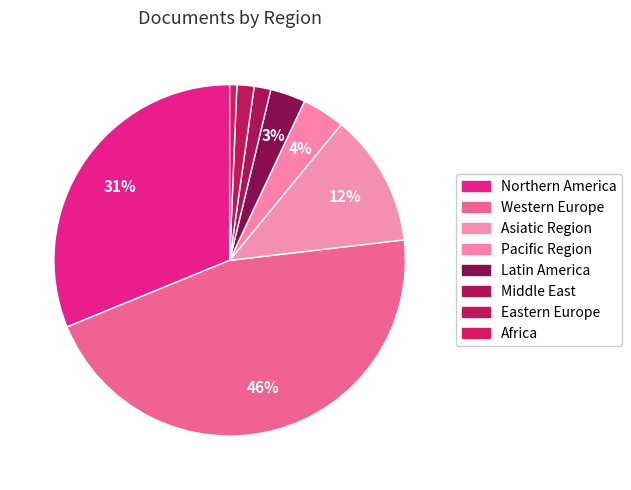

Which has a higher value, Eastern Europe or Western Europe?

Western Europe